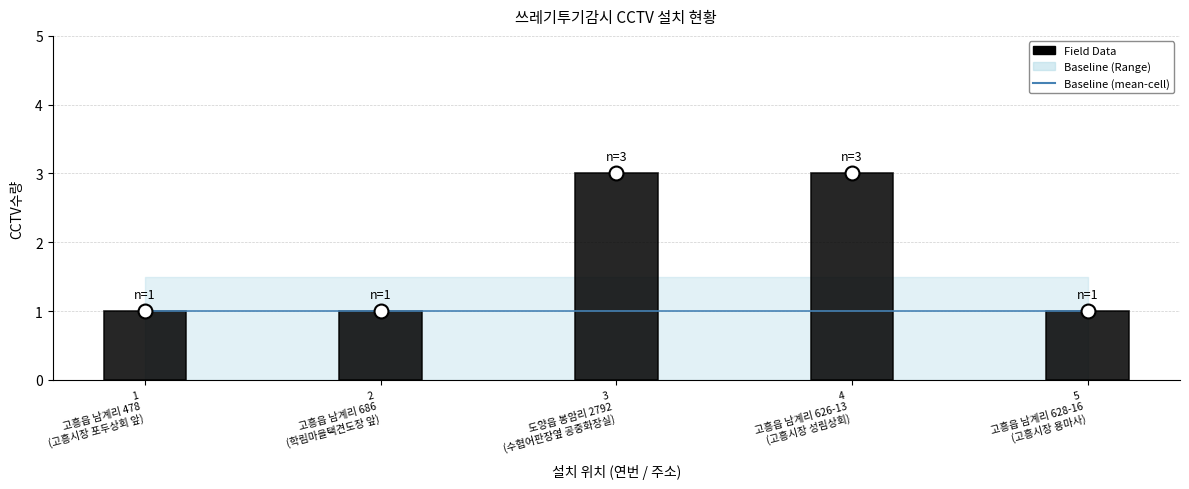

How many data points in Field Data are above 1?

2